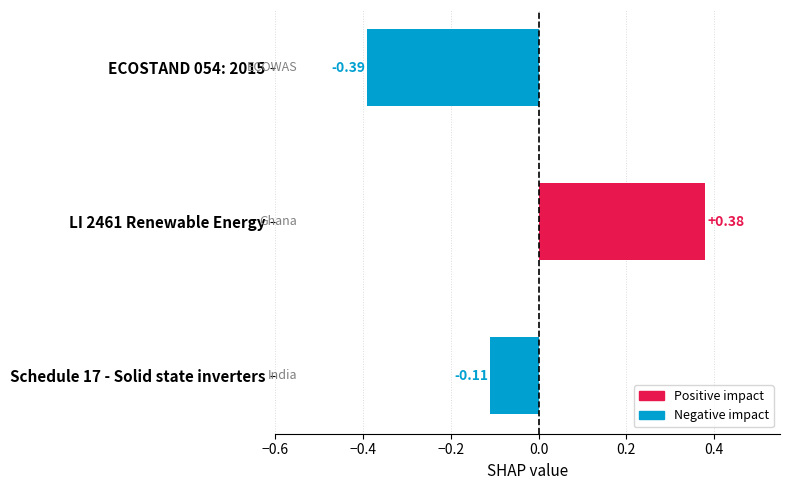

What is the difference between the values at ECOSTAND 054: 2015 and LI 2461 Renewable Energy?

0.8